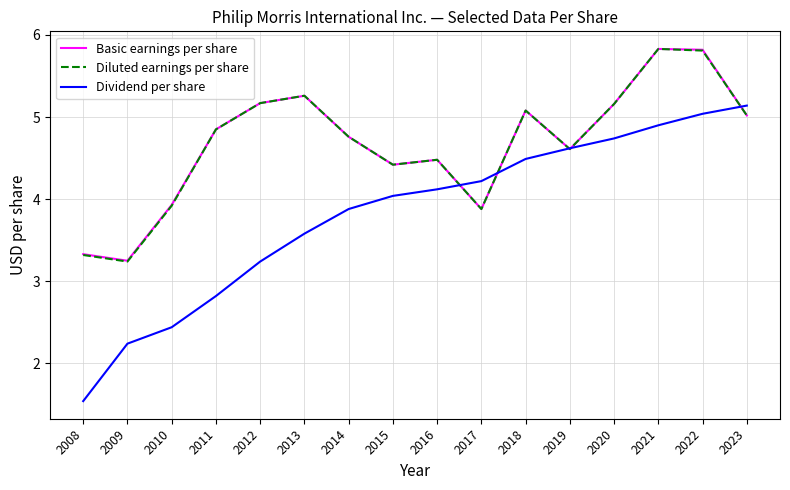

Between 2010 and 2021, which series saw the biggest shift?

Dividend per share